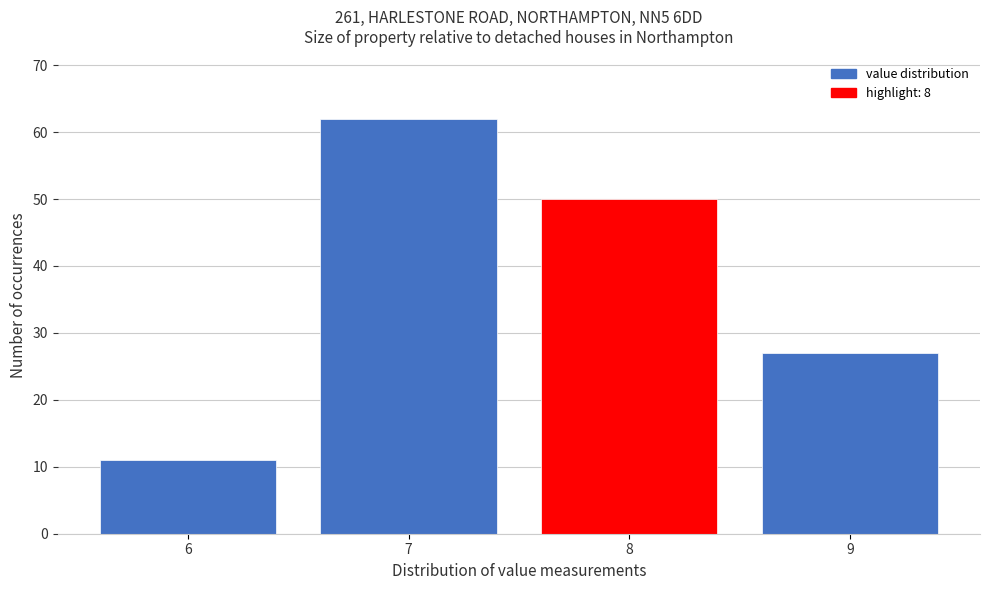

Reading left to right, extract all data points from this chart.

6=11	7=62	8=50	9=27